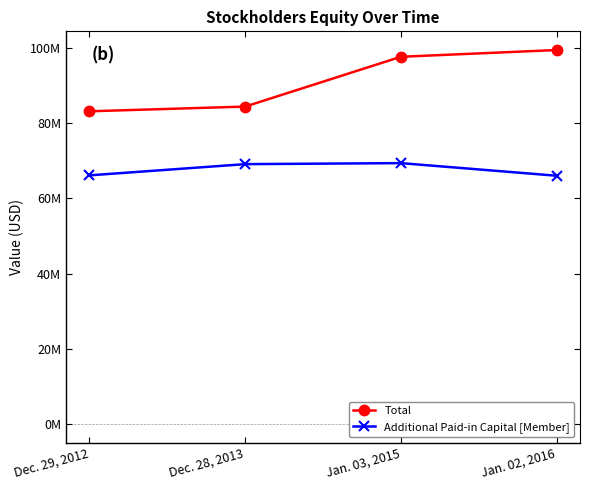

True or false: Additional Paid-in Capital [Member] has more than 2 interior local peaks.

False